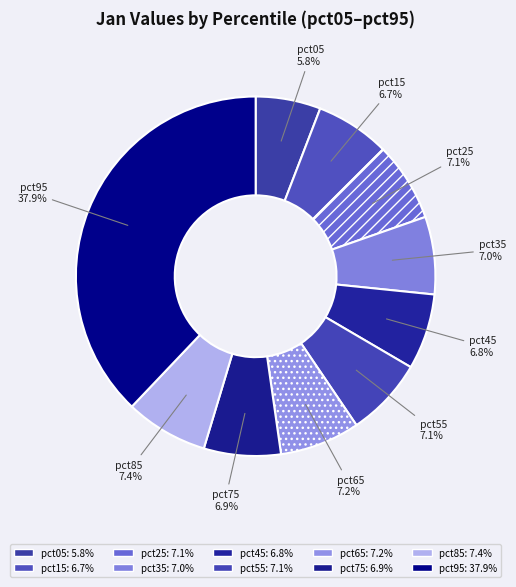

Which has a higher value, pct95 or pct25?

pct95